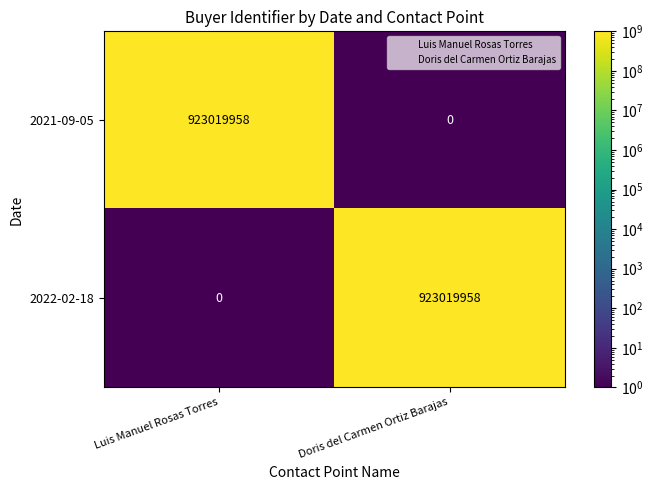

Reading left to right, what are all the values shown in this chart?

2021-09-05: Luis Manuel Rosas Torres=923019958	Doris del Carmen Ortiz Barajas=0
2022-02-18: Luis Manuel Rosas Torres=0	Doris del Carmen Ortiz Barajas=923019958